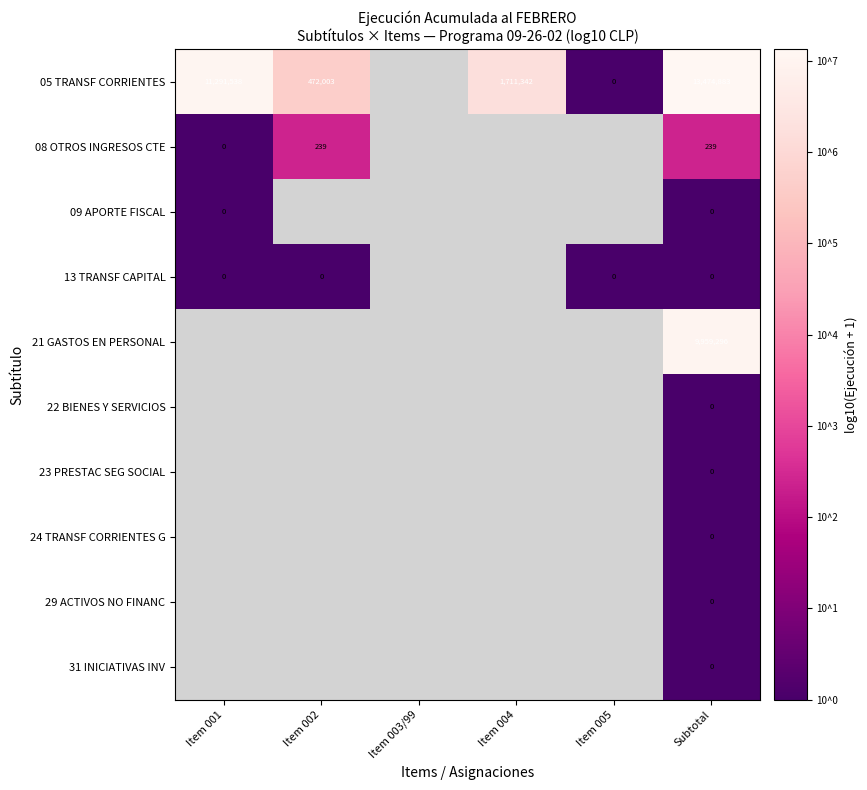

List the labels in order of 13 TRANSF CAPITAL value, smallest first.

Item 001, Item 002, Item 003/99, Item 004, Item 005, Subtotal